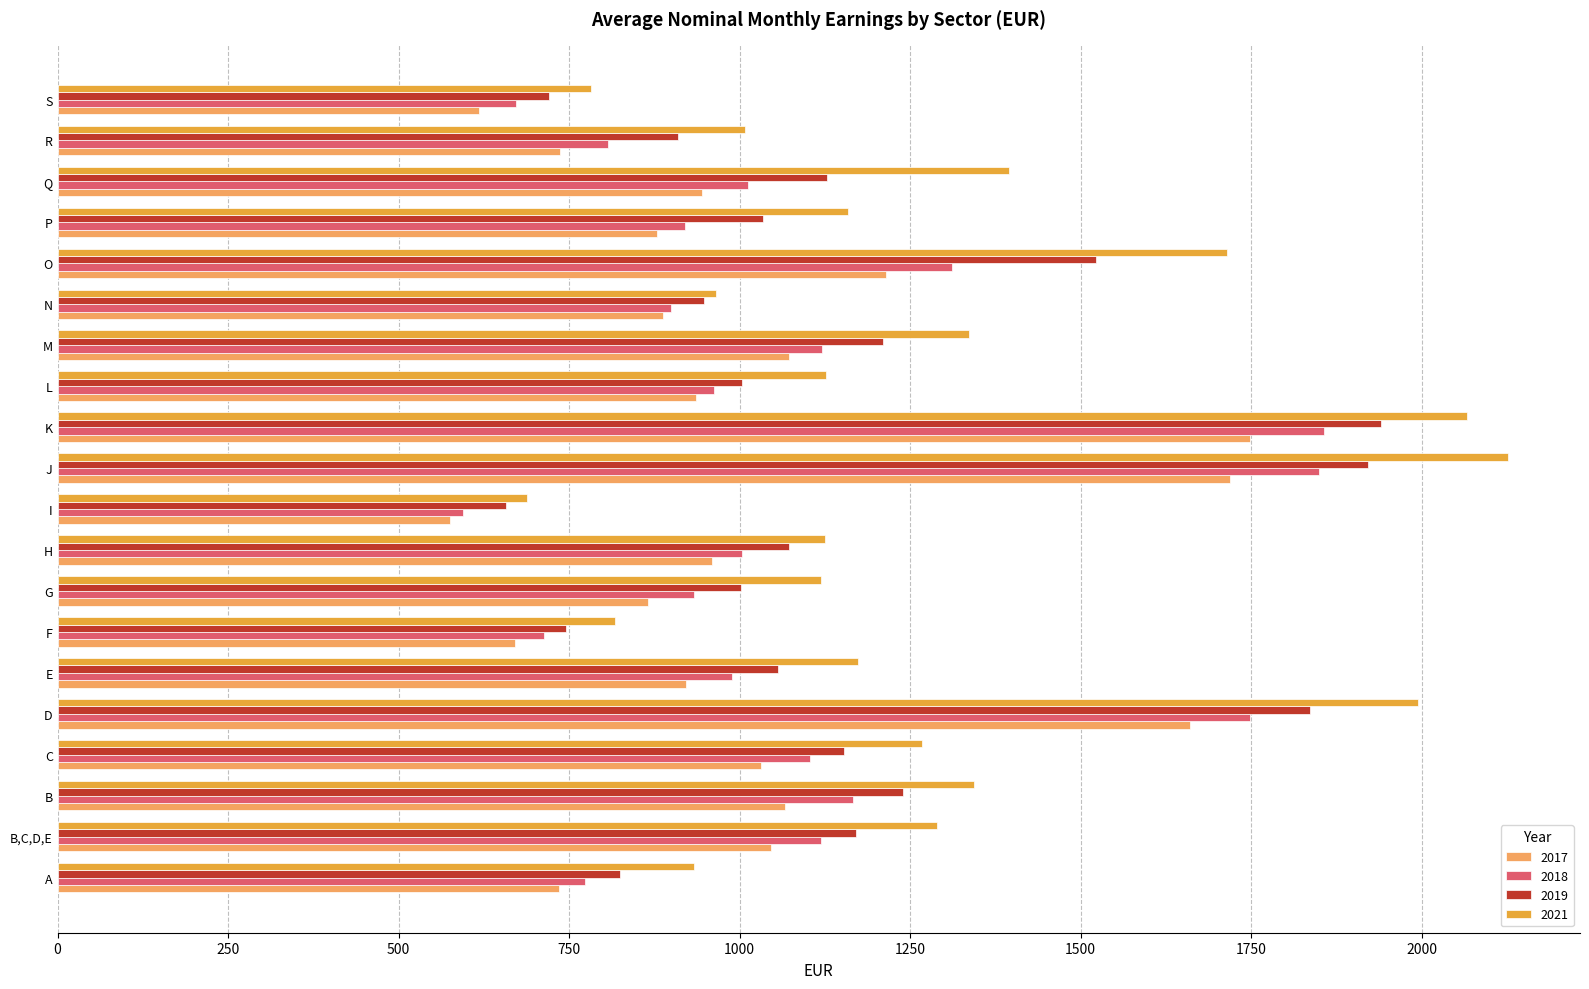

Which series has the widest spread of values?

2021